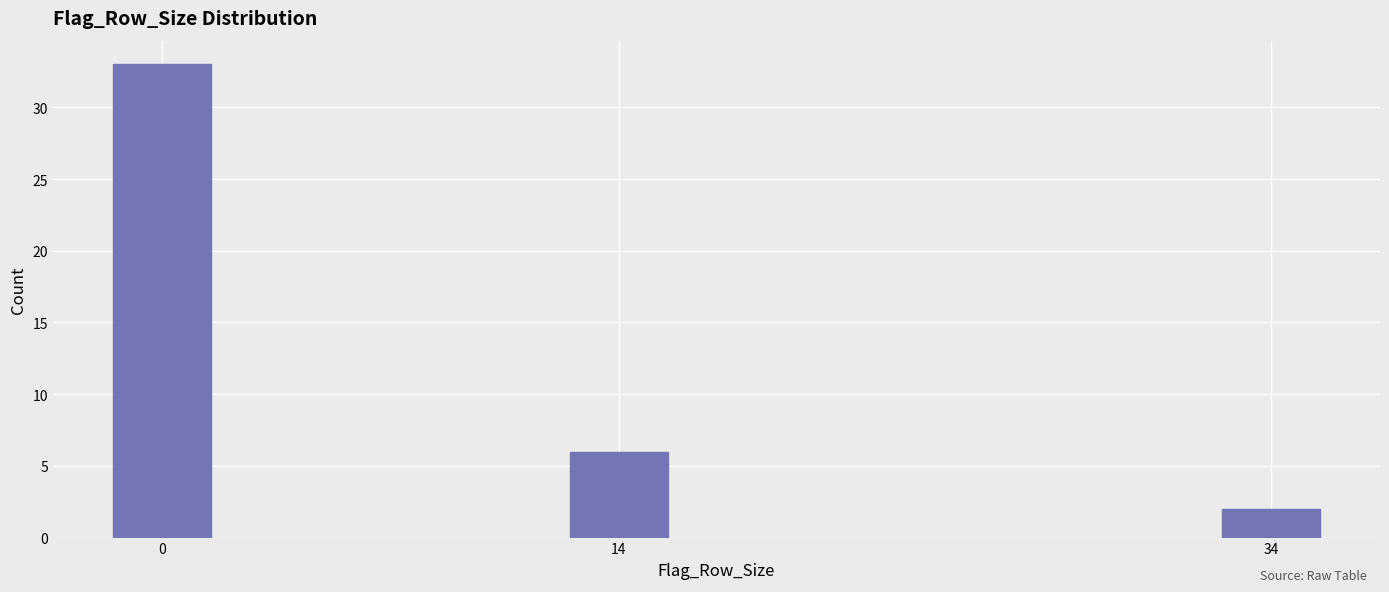

Reading left to right, extract all data points from this chart.

33	6	2